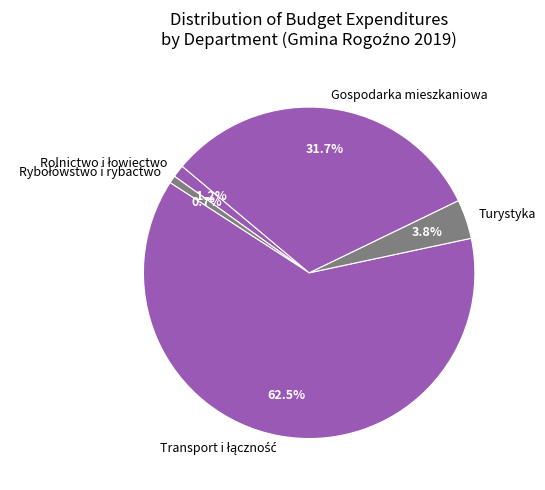

What percentage do Gospodarka mieszkaniowa and Turystyka together represent?

35.5%